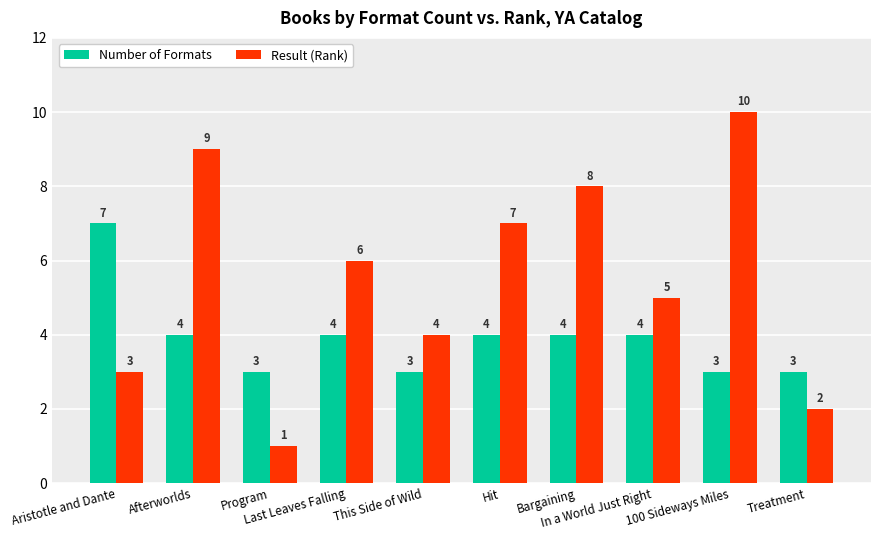

Which series has the largest total across all categories?

Result (Rank)